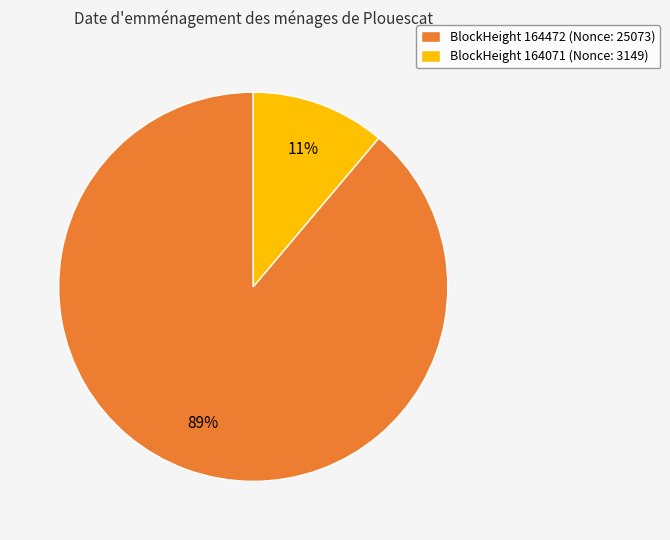

Which slice is the largest?

BlockHeight 164472 (Nonce: 25073)